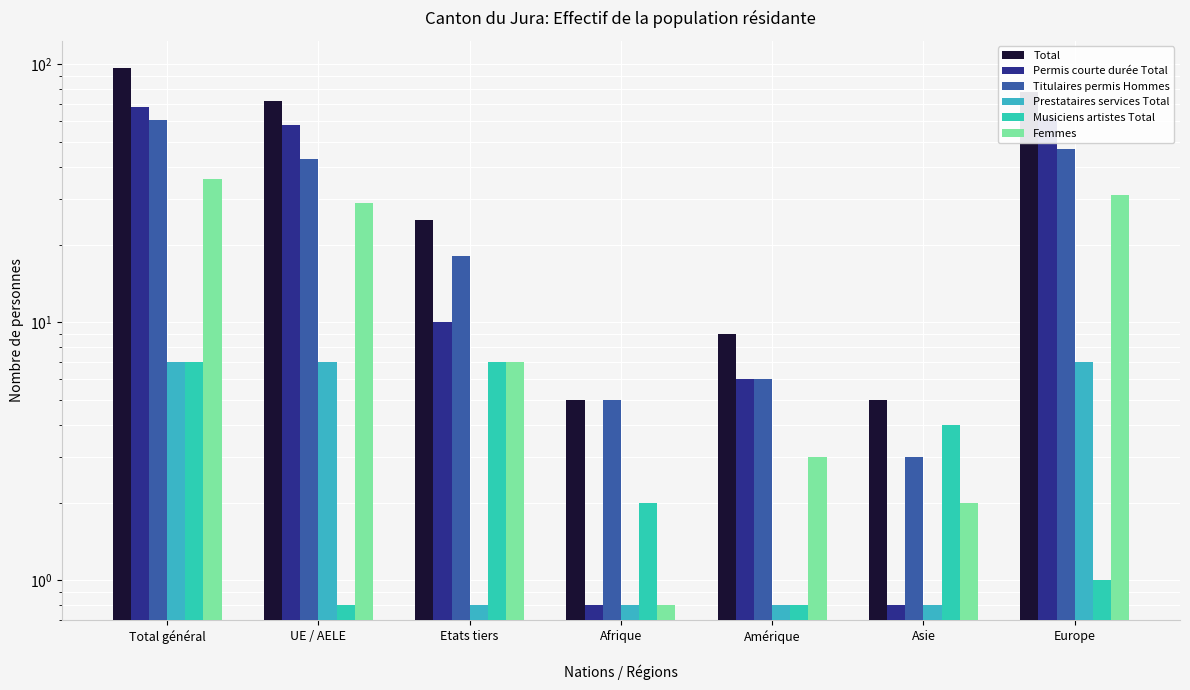

Which series has the largest total across all categories?

Total